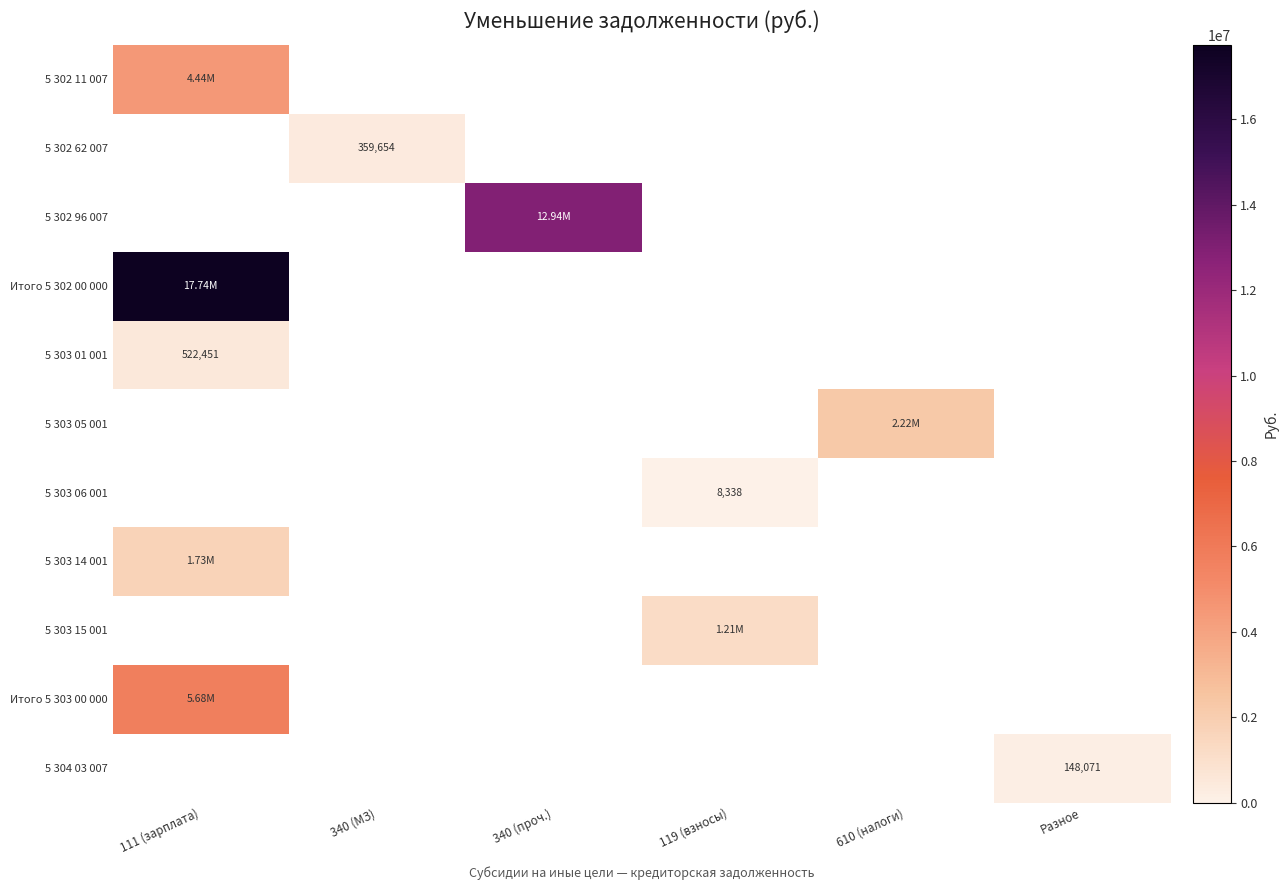

Is it true that 5 302 62 007 equals 359654.1 at 340 (МЗ)?

True